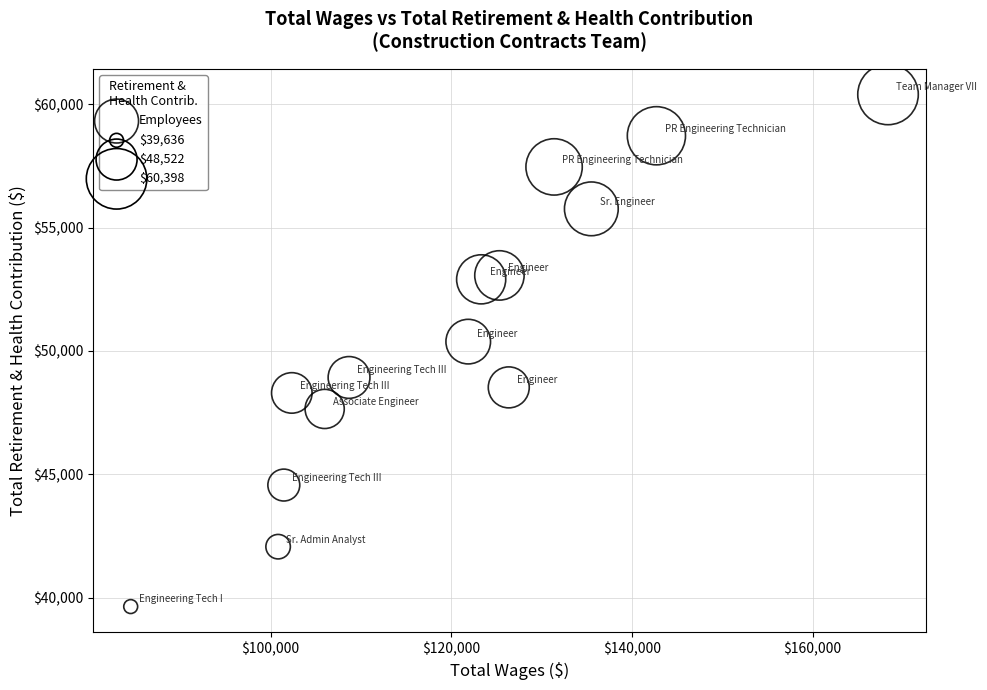

What Y value in the scatter plot is closest to 50017?

50377